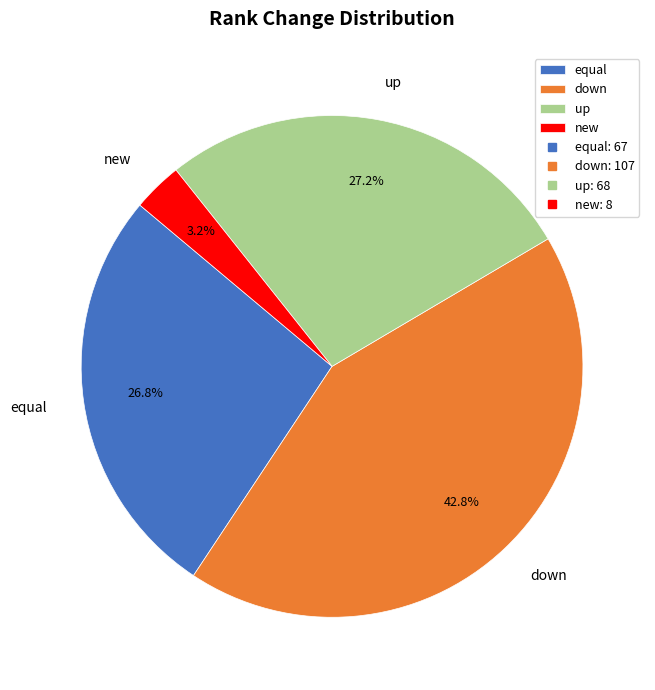

What is the ratio of the value at equal to the value at down?

0.6